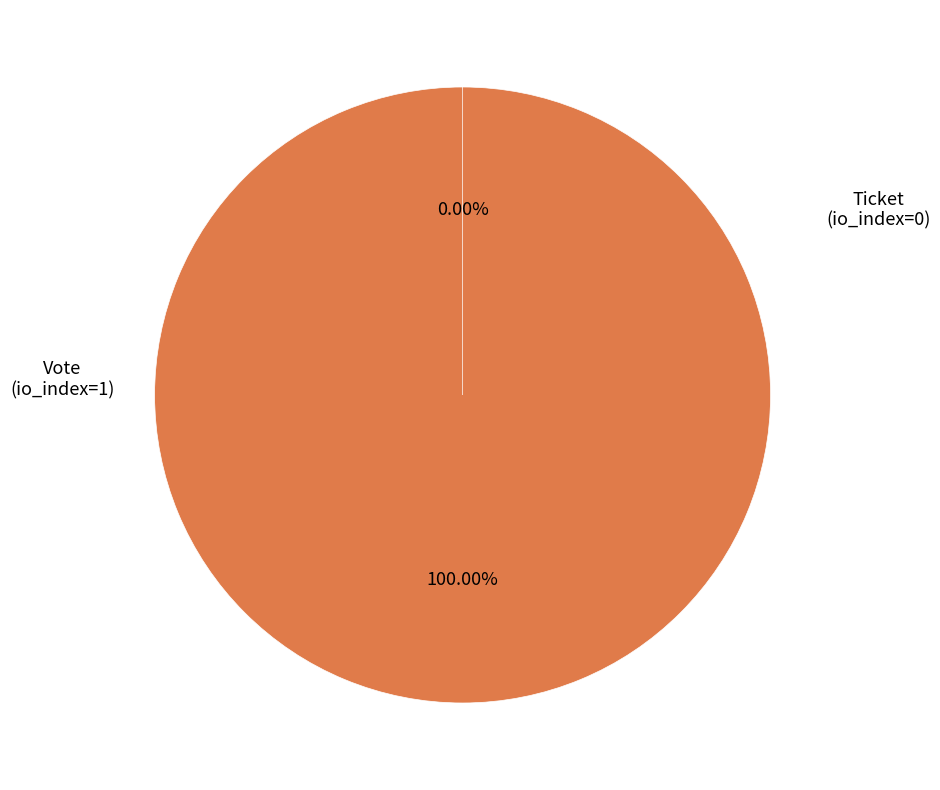

What is the change in value from Vote
(io_index=1) to Ticket
(io_index=0)?

-1